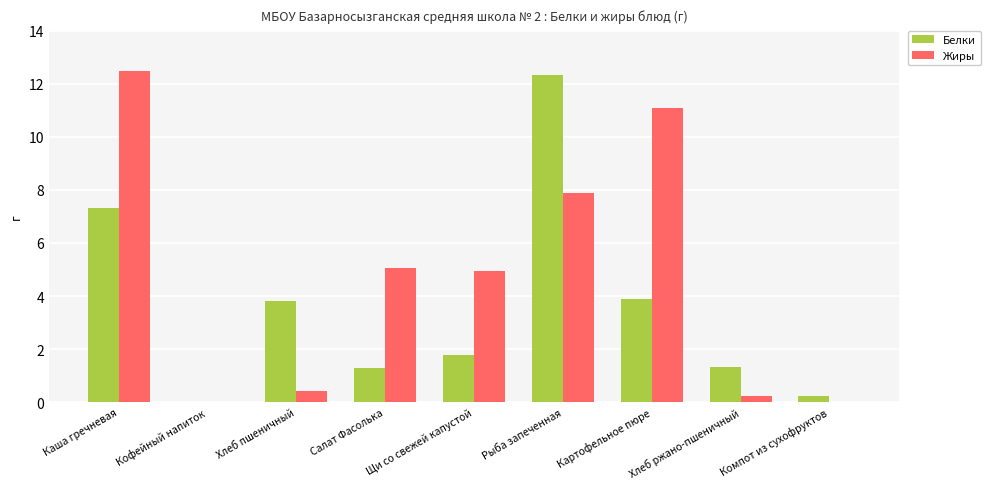

How many data points does each series have?

9